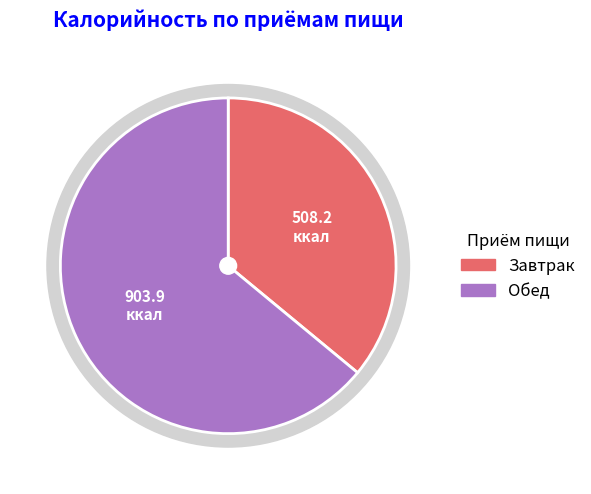

Between Обед and Завтрак, which is larger?

Обед